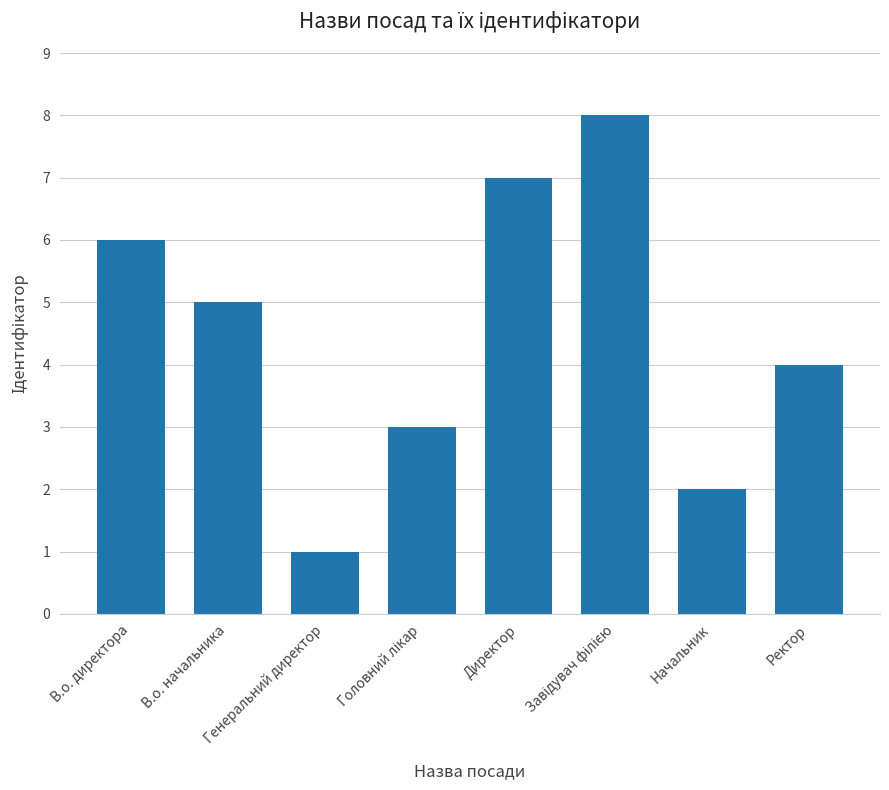

What is the value of the 4th bar from the left?

3